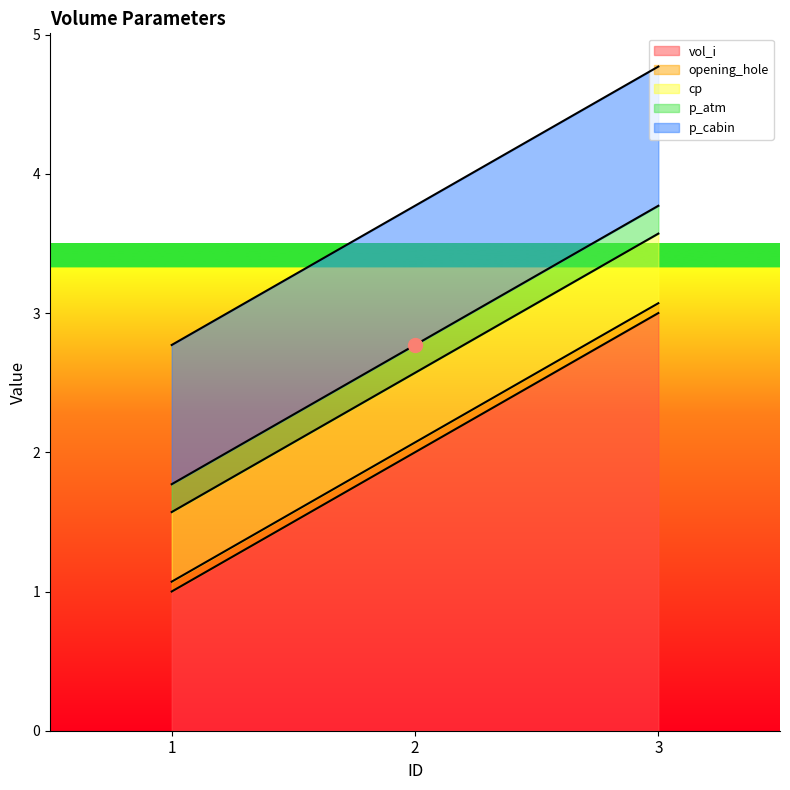

Is it true that p_atm equals 0.1 at 2?

False